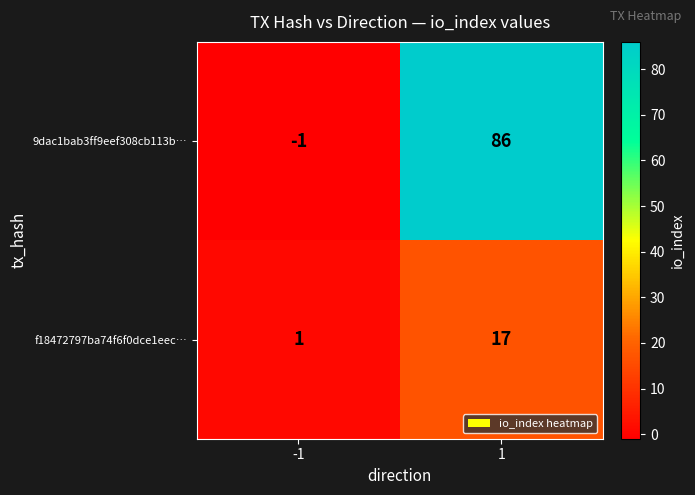

What is the minimum value shown in the chart?

-1